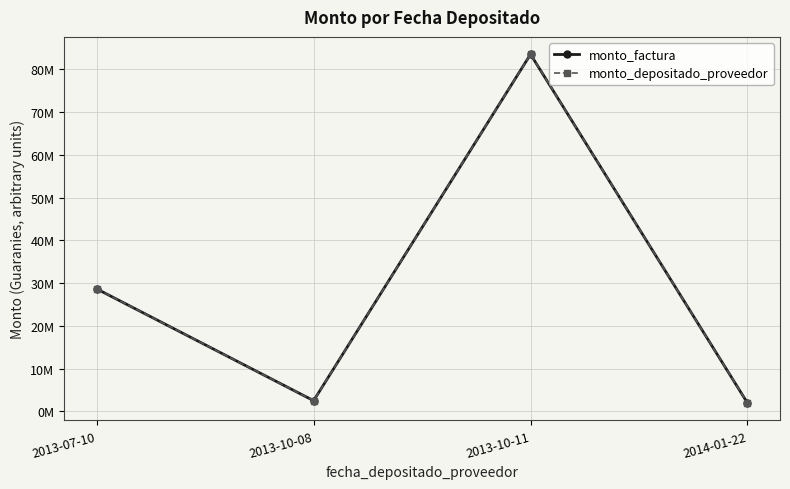

At which category is the sum across all series the highest?

2013-10-11